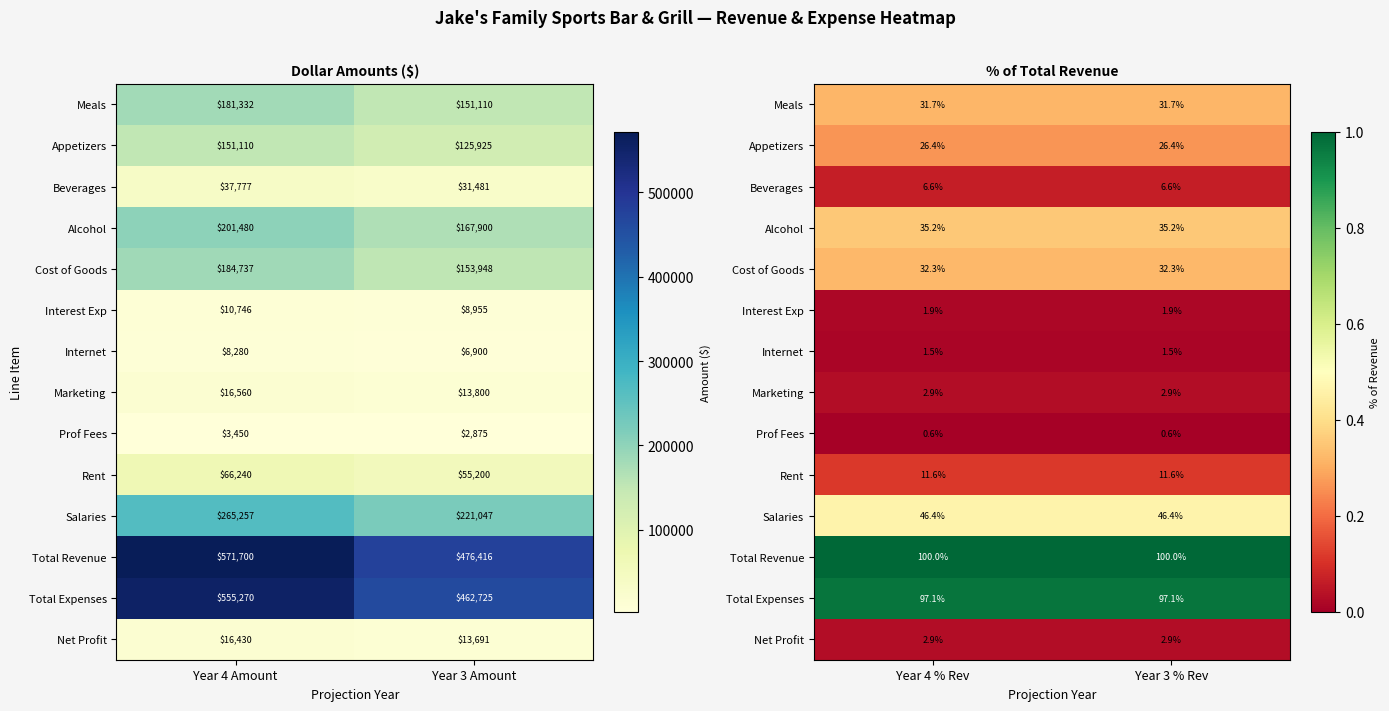

At how many categories does at least one series exceed 0?

2